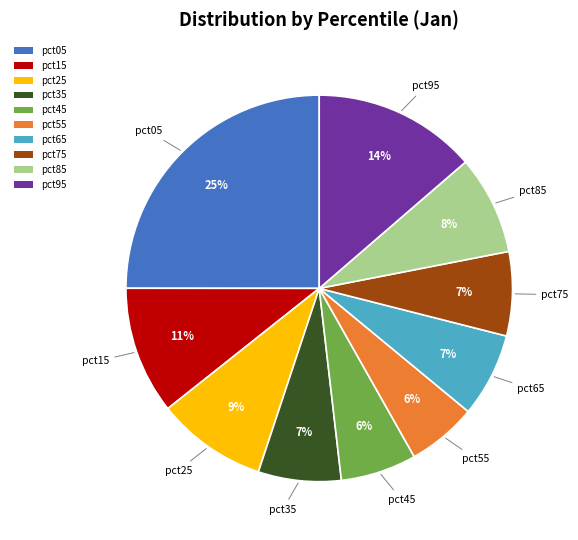

Is the sum of pct05 and pct95 greater than half?

No